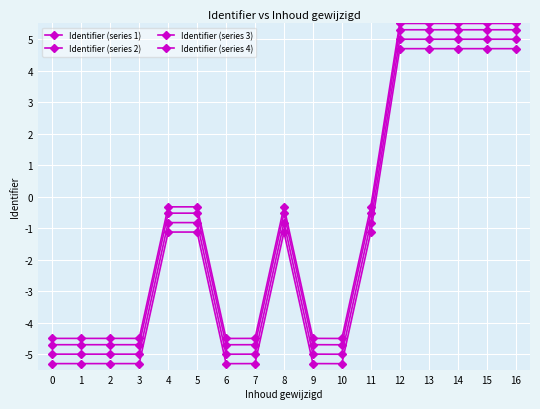

What is the smallest value displayed?

-5.3